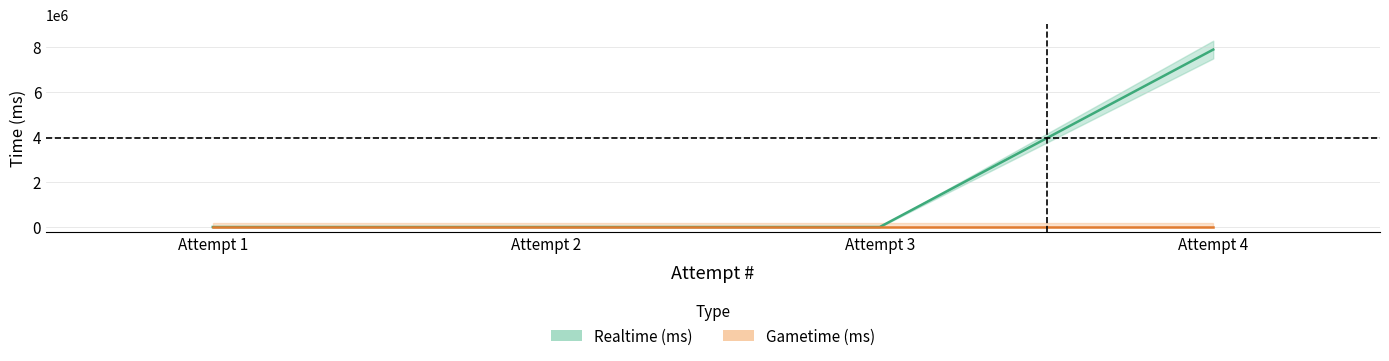

The value at Attempt 3 is 0. True or false?

True